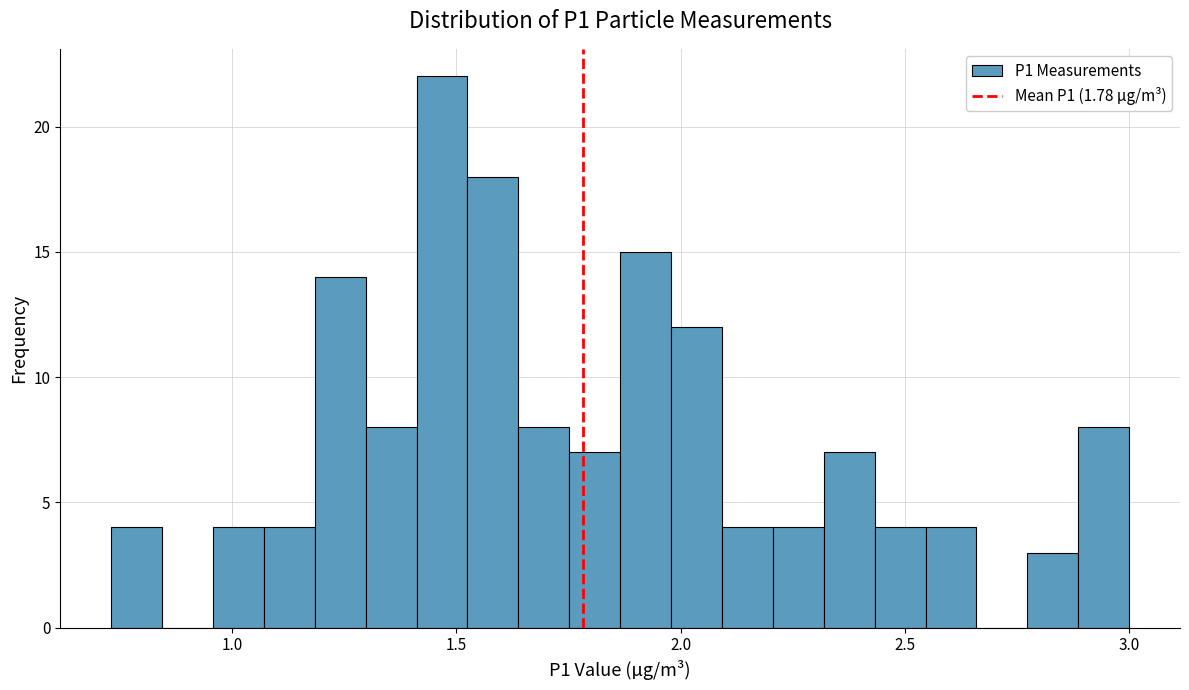

Read against the x-axis, roughly where is the centre of the tallest bar?

1.45